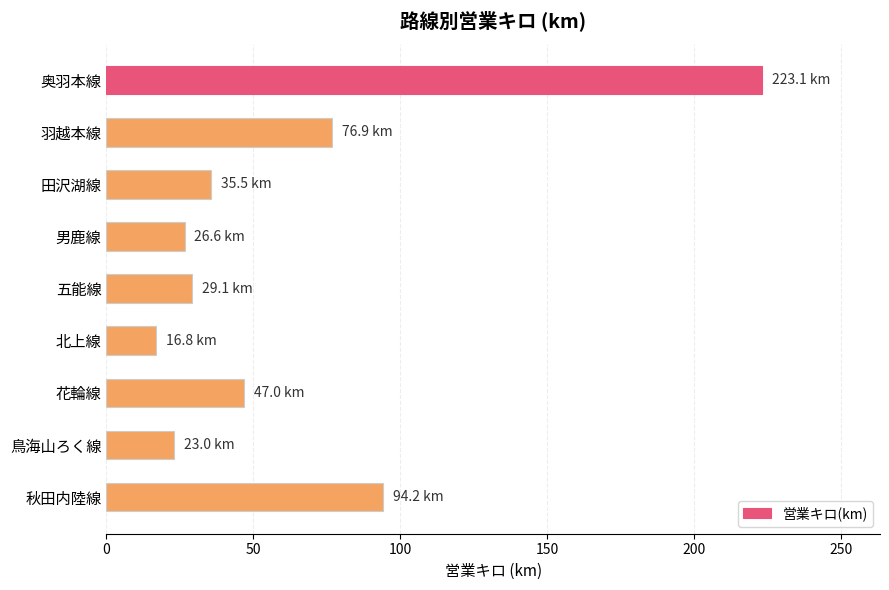

True or false: the data shows 29.1 at 五能線.

True